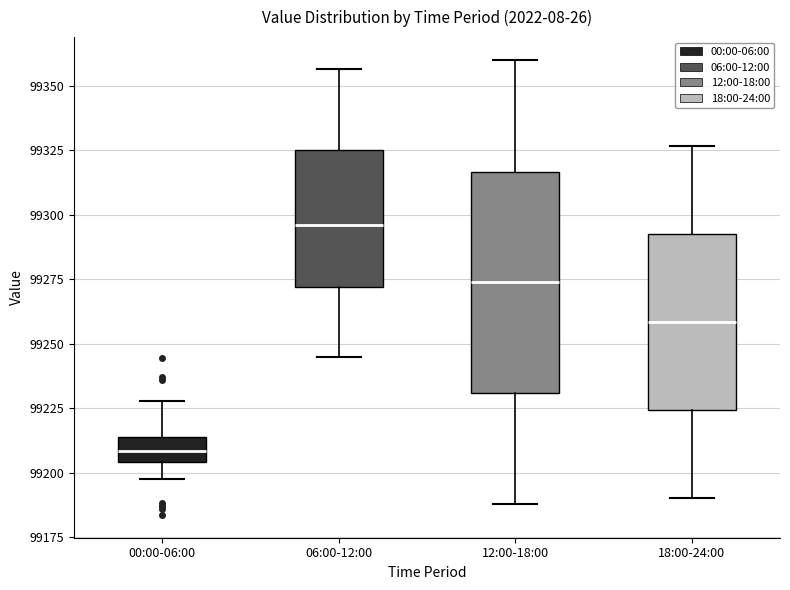

Which box has the lowest median line?

00:00-06:00